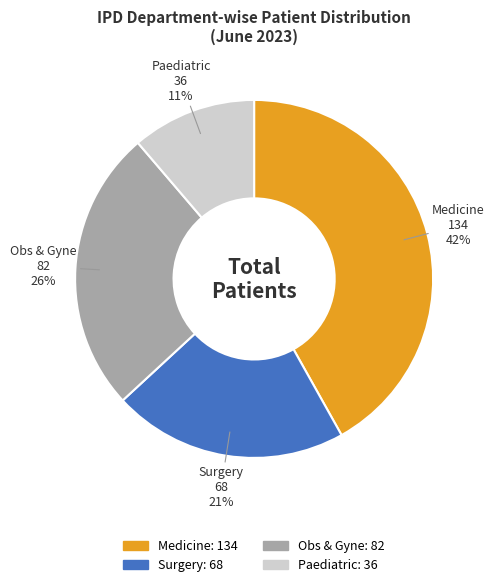

To the nearest percent, what is the combined percentage of Obs & Gyne and Paediatric?

37%